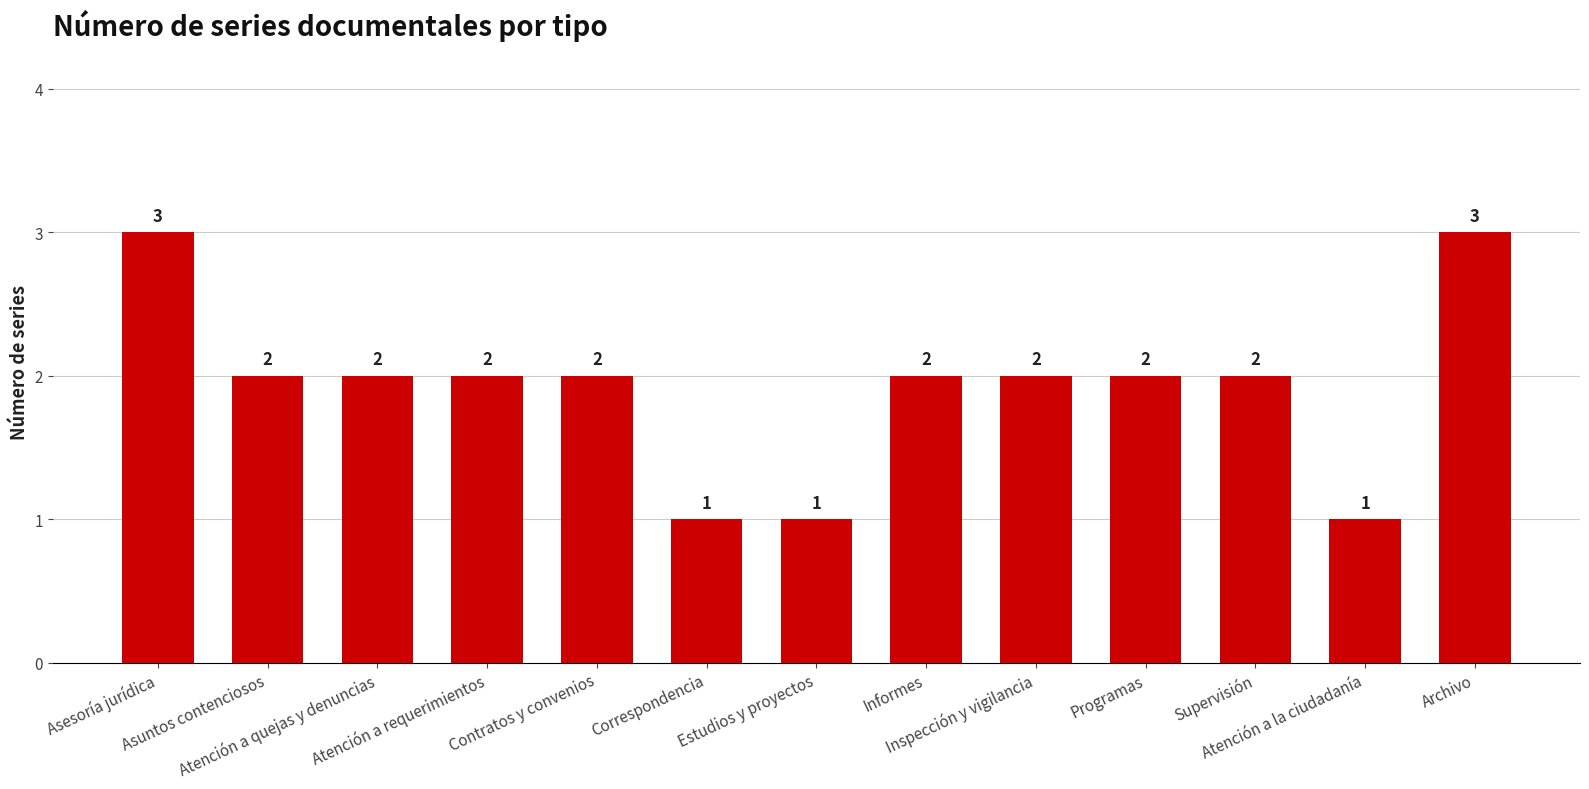

Is it true that the value at Informes is 2?

True